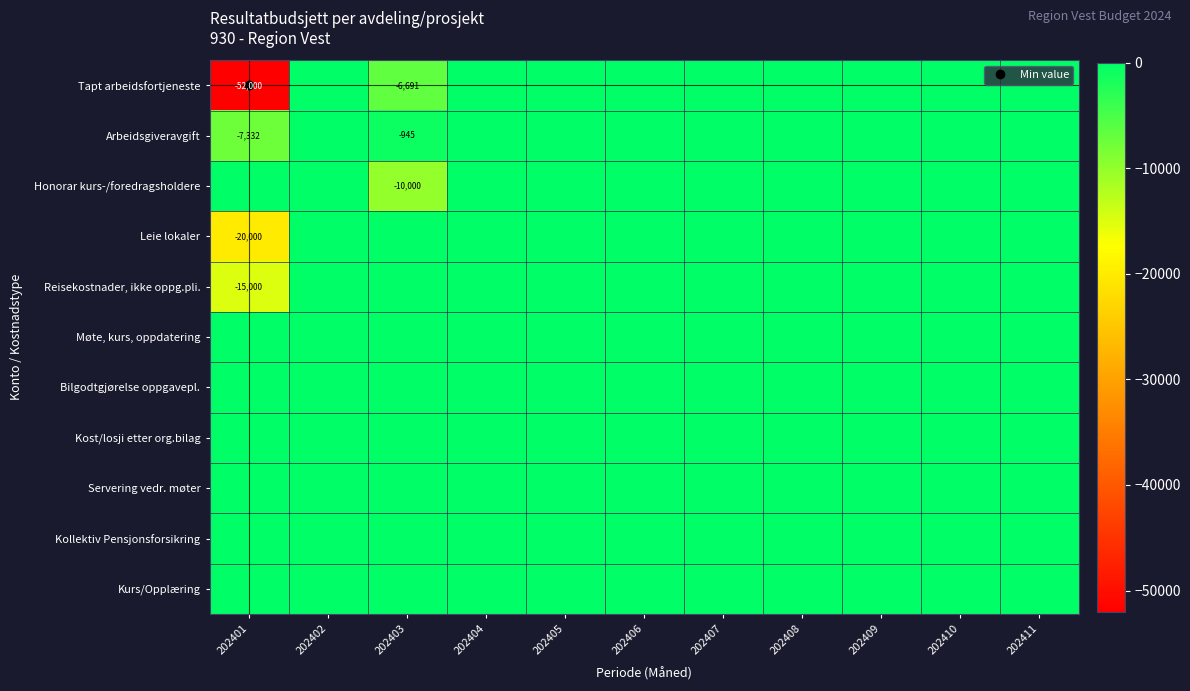

List the labels in order of Kollektiv Pensjonsforsikring value, smallest first.

202401, 202402, 202403, 202404, 202405, 202406, 202407, 202408, 202409, 202410, 202411